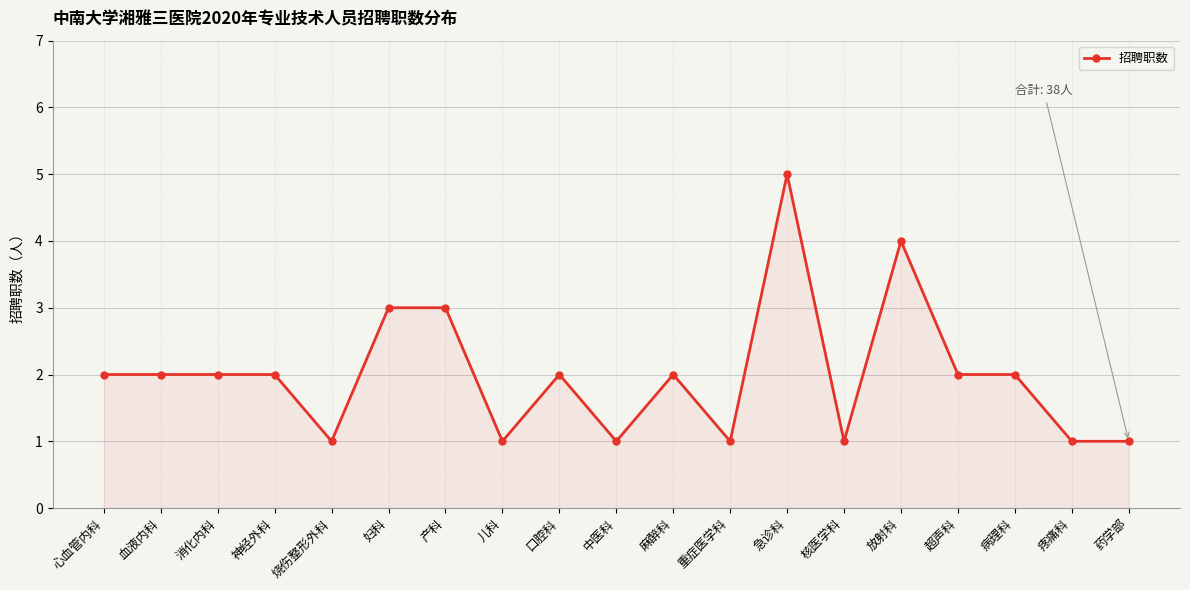

What is the sum of the values at 麻醉科 and 神经外科?

4